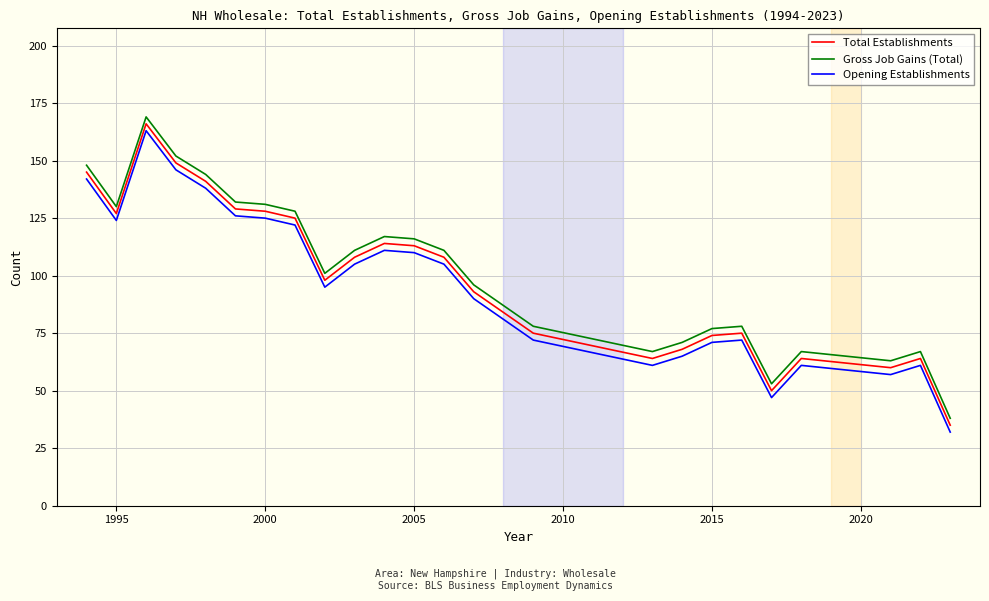

What is the minimum value shown in the chart?

32